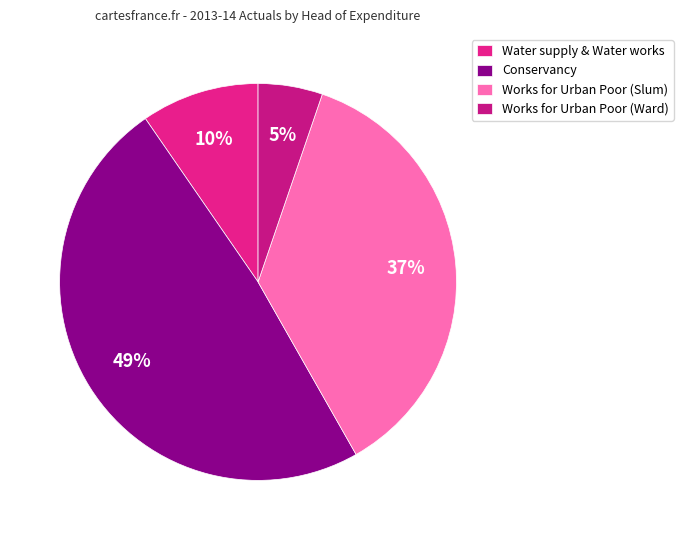

Does Works for Urban Poor (Ward) account for over 50% of the chart?

No